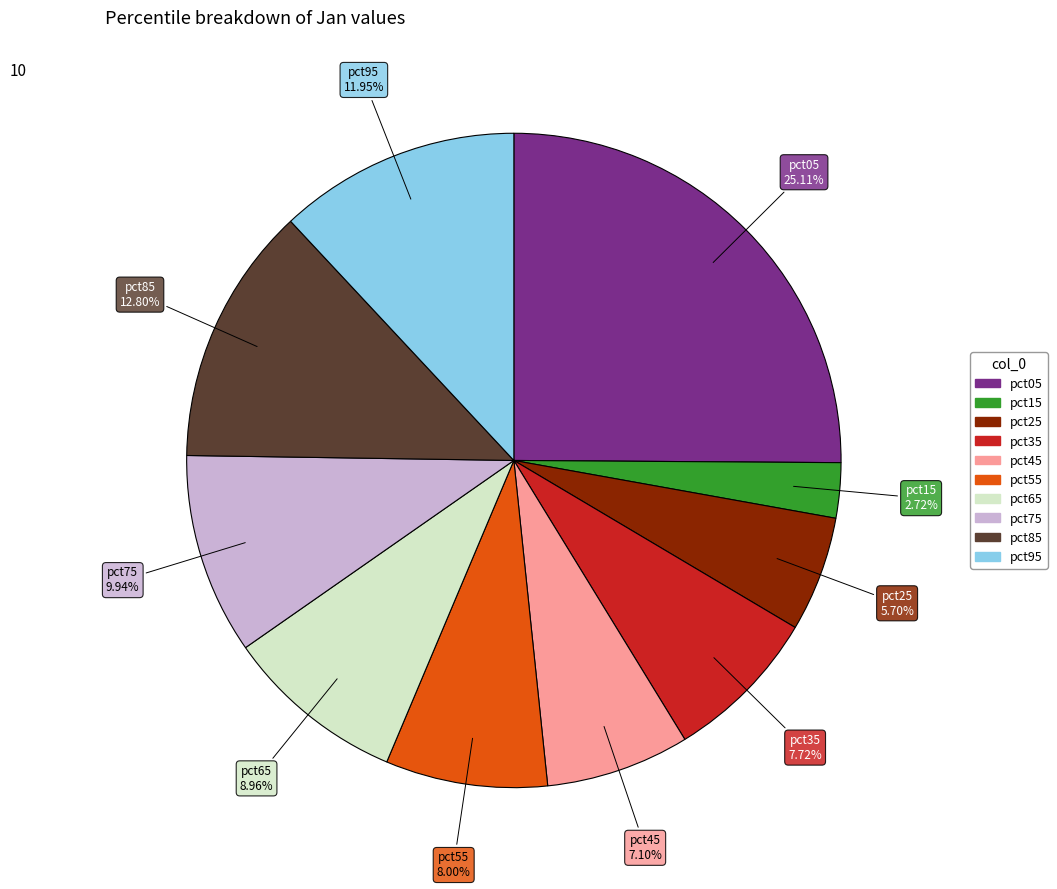

Is it true that pct25 is 1% of the pie?

False